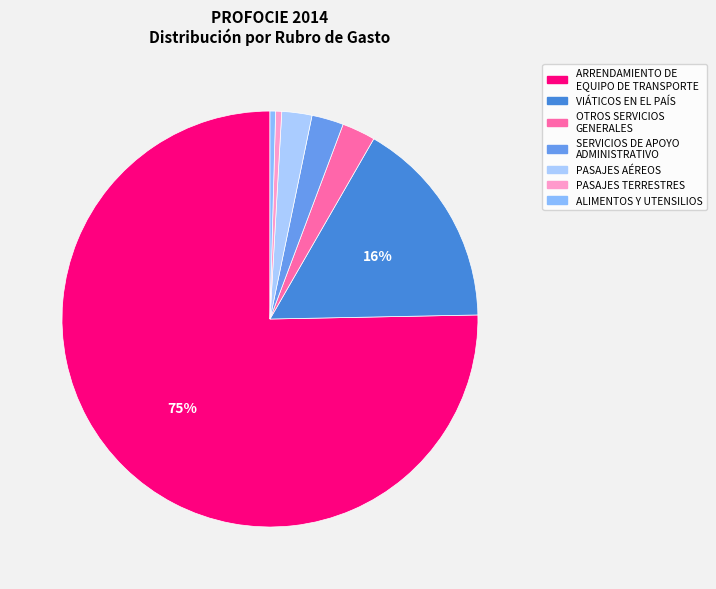

To the nearest percent, what is the average slice percentage?

14%